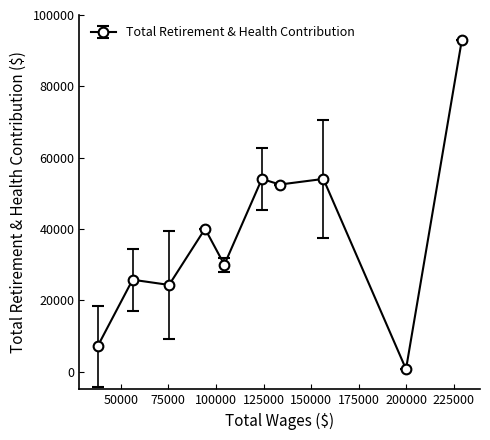

Count the number of data series in this chart.

1